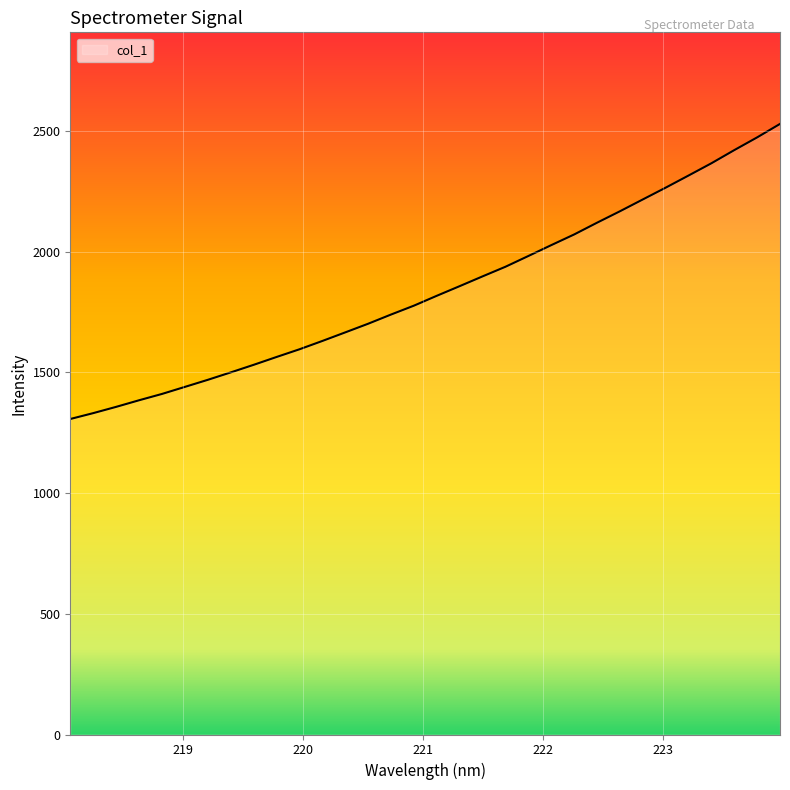

What is the maximum value shown in the chart?

2529.6